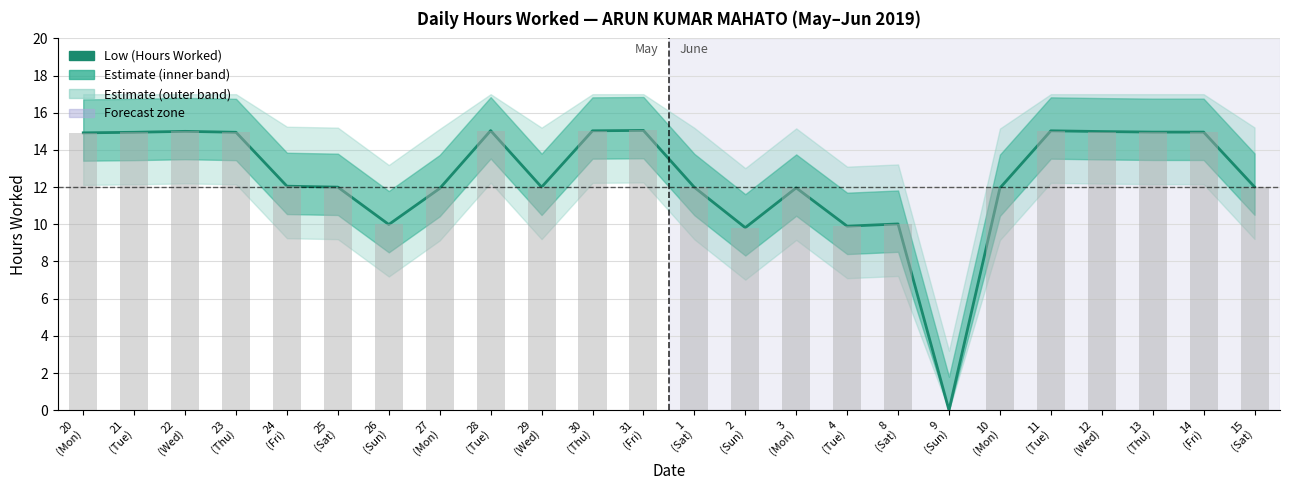

What is the label of the 12th bar from the right?

1
(Sat)